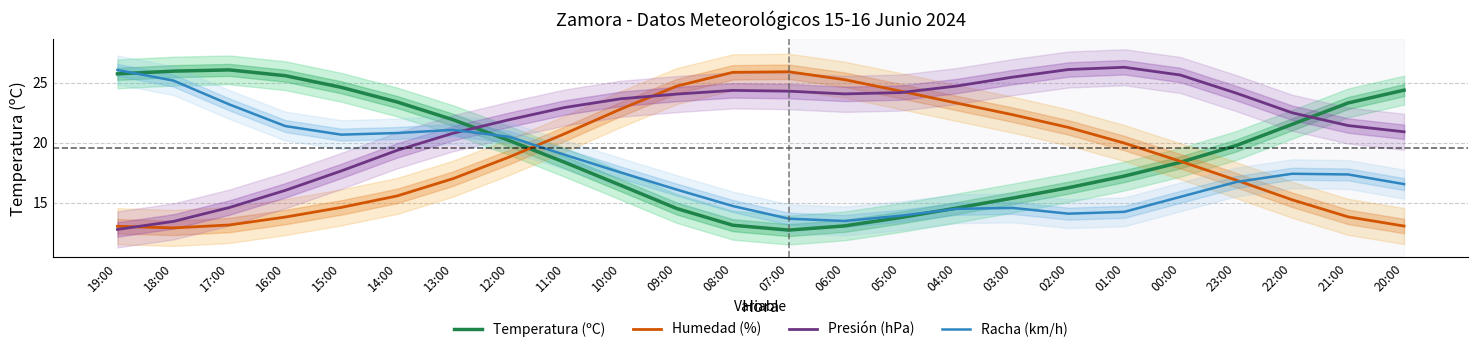

What is the difference between the Humedad (%) values at 10:00 and 22:00?

7.6